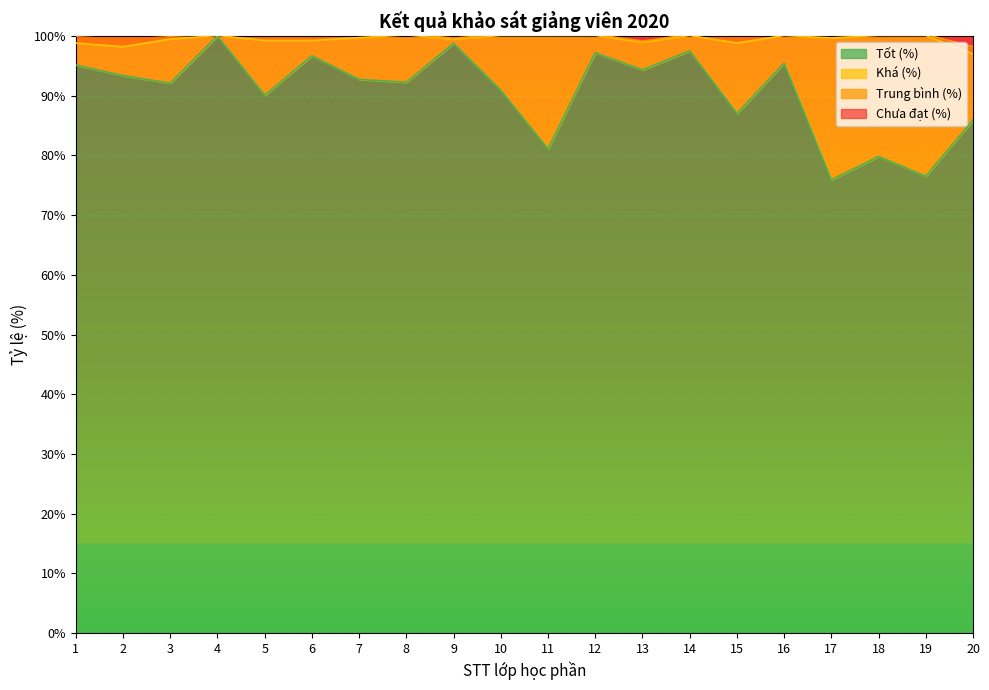

True or false: Tốt (%) has a value of 76.5 at 19.

True